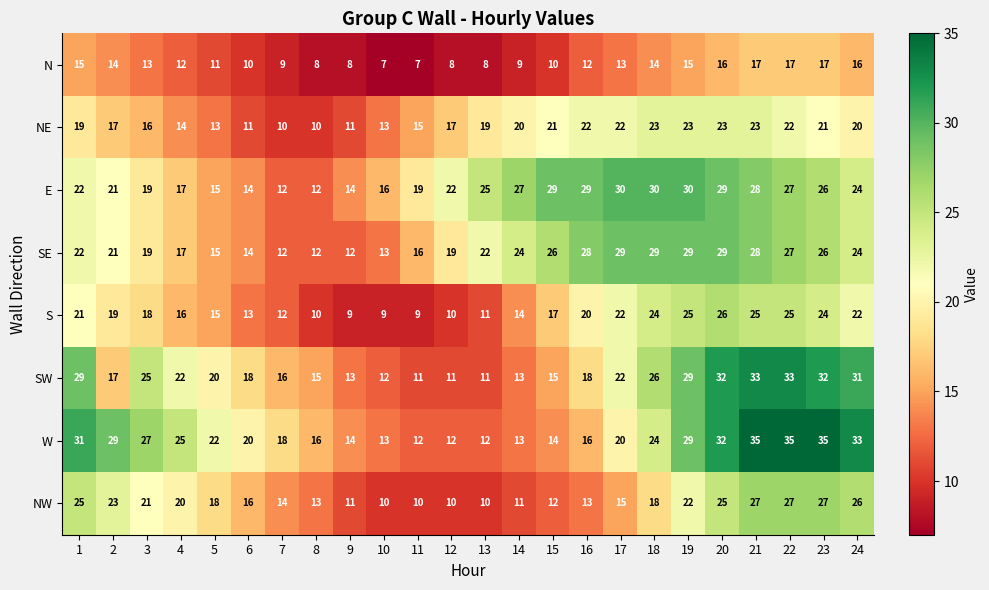

Is the value of NE at 21 greater than the value of W at 13?

Yes